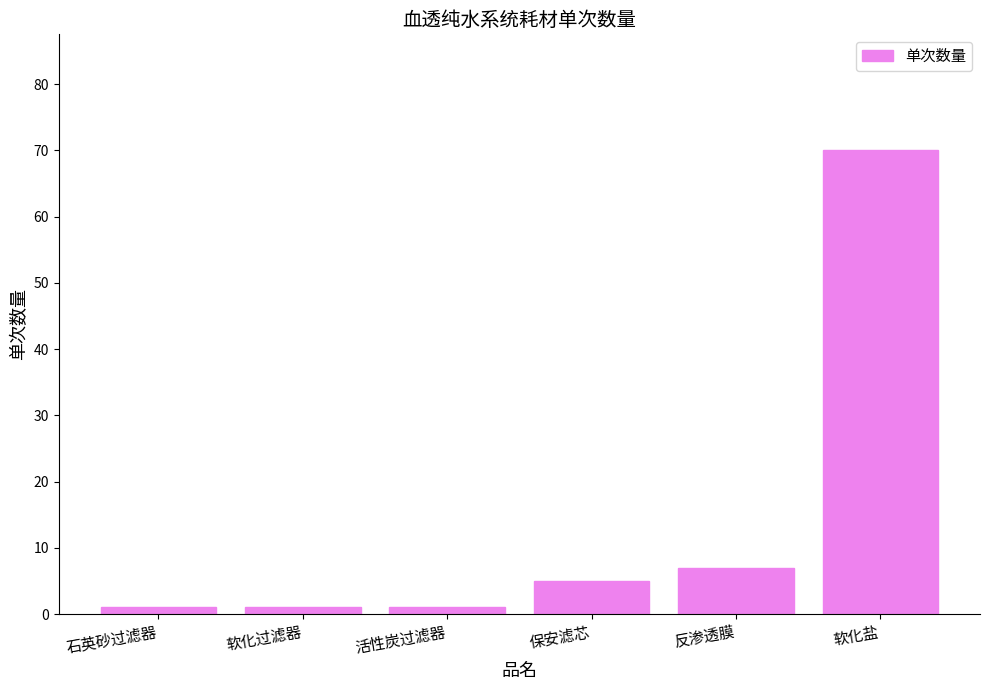

What value does the data have at 软化盐?

70